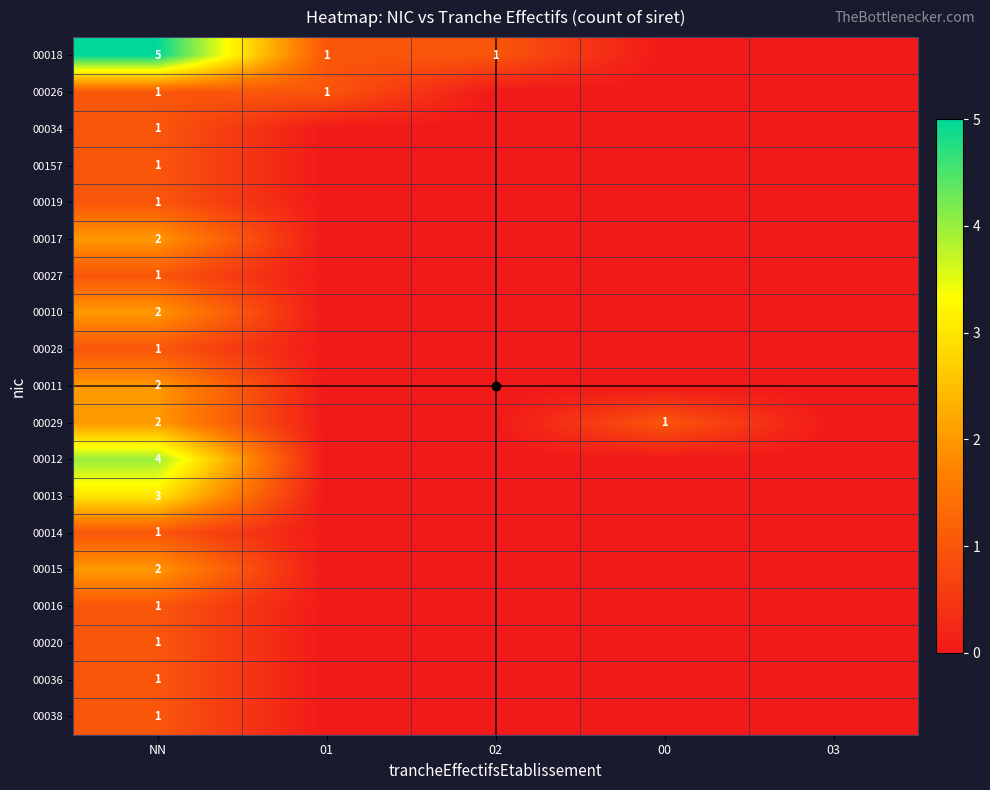

What is the total value across all series at 00?

1